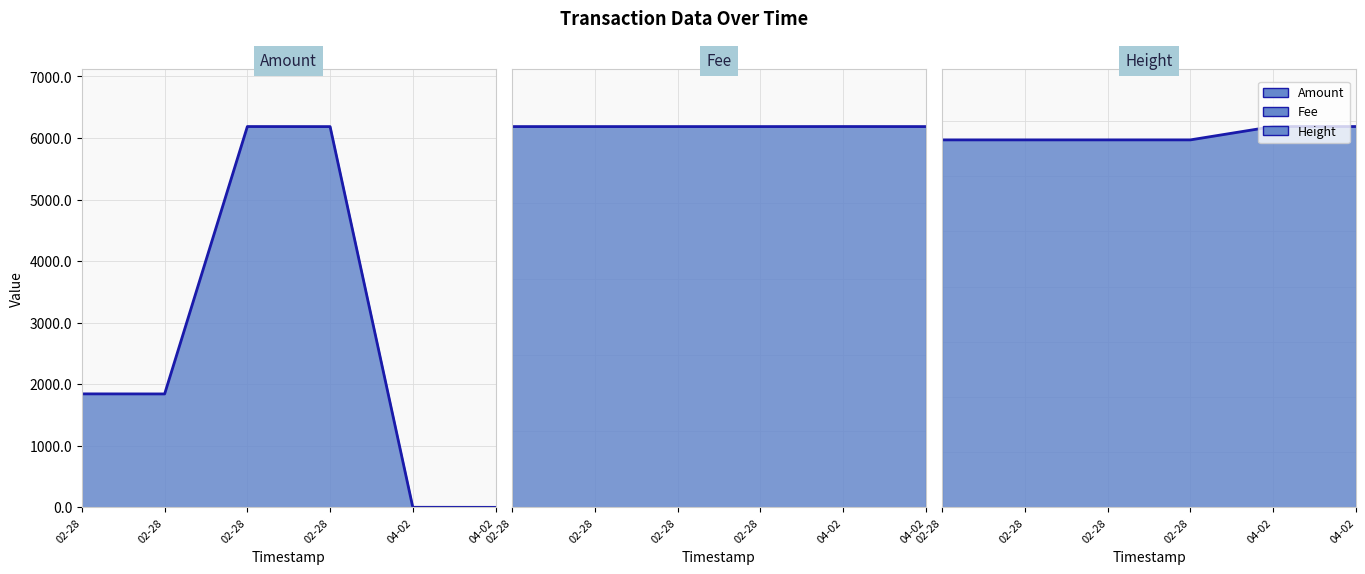

At which label does Amount line first exceed 1844?

02-28